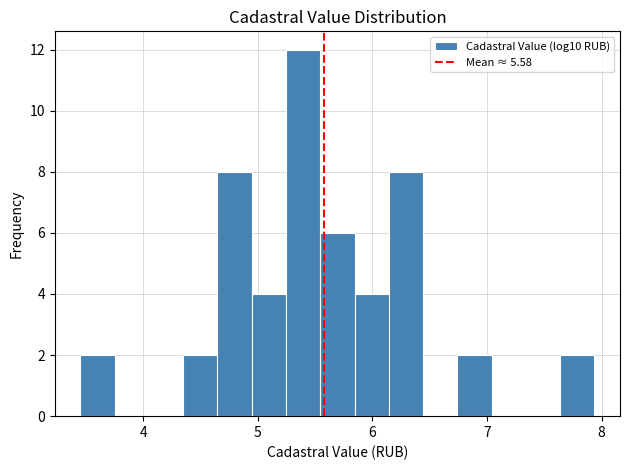

Read against the x-axis, roughly where is the centre of the tallest bar?

5.4